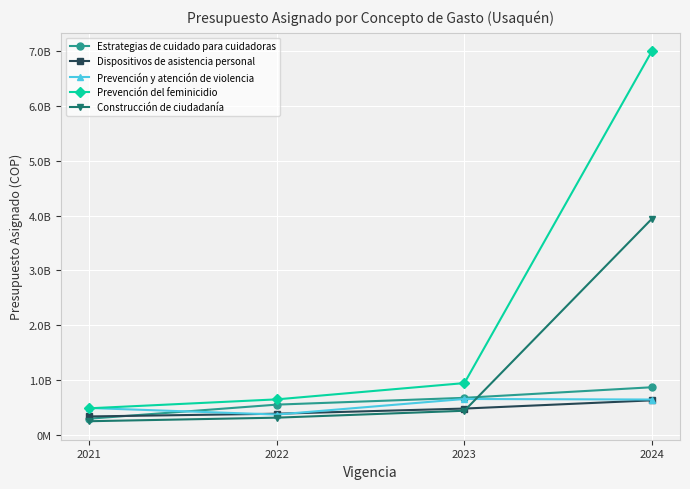

What are all the series names shown in the legend?

Estrategias de cuidado para cuidadoras, Dispositivos de asistencia personal, Prevención y atención de violencia, Prevención del feminicidio, Construcción de ciudadanía